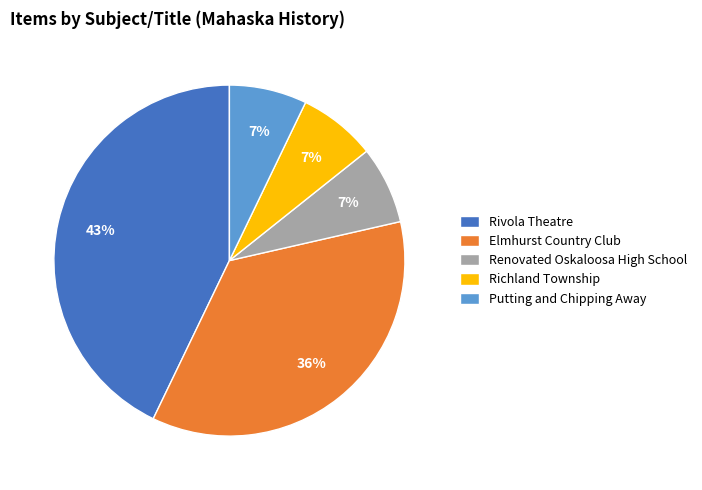

To the nearest percent, what percentage of the pie is Renovated Oskaloosa High School?

7%